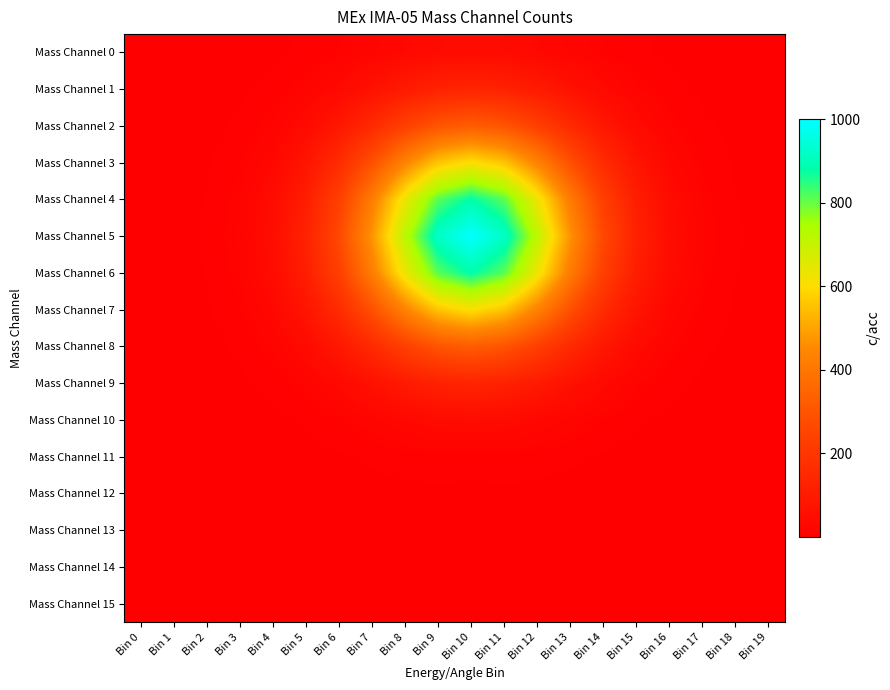

Reading left to right, list all the values displayed in this chart.

Mass Channel 0: Bin 0=0.0	Bin 1=0.1	Bin 2=0.2	Bin 3=0.7	Bin 4=2.2	Bin 5=5.5	Bin 6=11.6	Bin 7=20.8	Bin 8=31.5	Bin 9=40.4	Bin 10=43.9	Bin 11=40.4	Bin 12=31.5	Bin 13=20.8	Bin 14=11.6	Bin 15=5.5	Bin 16=2.2	Bin 17=0.7	Bin 18=0.2	Bin 19=0.1
Mass Channel 1: Bin 0=0.0	Bin 1=0.2	Bin 2=0.7	Bin 3=2.3	Bin 4=6.7	Bin 5=16.9	Bin 6=35.7	Bin 7=63.9	Bin 8=97.0	Bin 9=124.5	Bin 10=135.3	Bin 11=124.5	Bin 12=97.0	Bin 13=63.9	Bin 14=35.7	Bin 15=16.9	Bin 16=6.7	Bin 17=2.3	Bin 18=0.7	Bin 19=0.2
Mass Channel 2: Bin 0=0.1	Bin 1=0.4	Bin 2=1.6	Bin 3=5.5	Bin 4=16.2	Bin 5=40.4	Bin 6=85.6	Bin 7=153.4	Bin 8=232.6	Bin 9=298.7	Bin 10=324.7	Bin 11=298.7	Bin 12=232.6	Bin 13=153.4	Bin 14=85.6	Bin 15=40.4	Bin 16=16.2	Bin 17=5.5	Bin 18=1.6	Bin 19=0.4
Mass Channel 3: Bin 0=0.1	Bin 1=0.7	Bin 2=2.9	Bin 3=10.2	Bin 4=30.2	Bin 5=75.5	Bin 6=159.9	Bin 7=286.5	Bin 8=434.6	Bin 9=558.0	Bin 10=606.5	Bin 11=558.0	Bin 12=434.6	Bin 13=286.5	Bin 14=159.9	Bin 15=75.5	Bin 16=30.2	Bin 17=10.2	Bin 18=2.9	Bin 19=0.7
Mass Channel 4: Bin 0=0.2	Bin 1=1.0	Bin 2=4.3	Bin 3=14.9	Bin 4=43.9	Bin 5=109.9	Bin 6=232.6	Bin 7=416.9	Bin 8=632.3	Bin 9=811.9	Bin 10=882.5	Bin 11=811.9	Bin 12=632.3	Bin 13=416.9	Bin 14=232.6	Bin 15=109.9	Bin 16=43.9	Bin 17=14.9	Bin 18=4.3	Bin 19=1.0
Mass Channel 5: Bin 0=0.2	Bin 1=1.2	Bin 2=4.8	Bin 3=16.9	Bin 4=49.8	Bin 5=124.5	Bin 6=263.6	Bin 7=472.4	Bin 8=716.5	Bin 9=920.0	Bin 10=1000.0	Bin 11=920.0	Bin 12=716.5	Bin 13=472.4	Bin 14=263.6	Bin 15=124.5	Bin 16=49.8	Bin 17=16.9	Bin 18=4.8	Bin 19=1.2
Mass Channel 6: Bin 0=0.2	Bin 1=1.0	Bin 2=4.3	Bin 3=14.9	Bin 4=43.9	Bin 5=109.9	Bin 6=232.6	Bin 7=416.9	Bin 8=632.3	Bin 9=811.9	Bin 10=882.5	Bin 11=811.9	Bin 12=632.3	Bin 13=416.9	Bin 14=232.6	Bin 15=109.9	Bin 16=43.9	Bin 17=14.9	Bin 18=4.3	Bin 19=1.0
Mass Channel 7: Bin 0=0.1	Bin 1=0.7	Bin 2=2.9	Bin 3=10.2	Bin 4=30.2	Bin 5=75.5	Bin 6=159.9	Bin 7=286.5	Bin 8=434.6	Bin 9=558.0	Bin 10=606.5	Bin 11=558.0	Bin 12=434.6	Bin 13=286.5	Bin 14=159.9	Bin 15=75.5	Bin 16=30.2	Bin 17=10.2	Bin 18=2.9	Bin 19=0.7
Mass Channel 8: Bin 0=0.1	Bin 1=0.4	Bin 2=1.6	Bin 3=5.5	Bin 4=16.2	Bin 5=40.4	Bin 6=85.6	Bin 7=153.4	Bin 8=232.6	Bin 9=298.7	Bin 10=324.7	Bin 11=298.7	Bin 12=232.6	Bin 13=153.4	Bin 14=85.6	Bin 15=40.4	Bin 16=16.2	Bin 17=5.5	Bin 18=1.6	Bin 19=0.4
Mass Channel 9: Bin 0=0.0	Bin 1=0.2	Bin 2=0.7	Bin 3=2.3	Bin 4=6.7	Bin 5=16.9	Bin 6=35.7	Bin 7=63.9	Bin 8=97.0	Bin 9=124.5	Bin 10=135.3	Bin 11=124.5	Bin 12=97.0	Bin 13=63.9	Bin 14=35.7	Bin 15=16.9	Bin 16=6.7	Bin 17=2.3	Bin 18=0.7	Bin 19=0.2
Mass Channel 10: Bin 0=0.0	Bin 1=0.1	Bin 2=0.2	Bin 3=0.7	Bin 4=2.2	Bin 5=5.5	Bin 6=11.6	Bin 7=20.8	Bin 8=31.5	Bin 9=40.4	Bin 10=43.9	Bin 11=40.4	Bin 12=31.5	Bin 13=20.8	Bin 14=11.6	Bin 15=5.5	Bin 16=2.2	Bin 17=0.7	Bin 18=0.2	Bin 19=0.1
Mass Channel 11: Bin 0=0.0	Bin 1=0.0	Bin 2=0.1	Bin 3=0.2	Bin 4=0.6	Bin 5=1.4	Bin 6=2.9	Bin 7=5.2	Bin 8=8.0	Bin 9=10.2	Bin 10=11.1	Bin 11=10.2	Bin 12=8.0	Bin 13=5.2	Bin 14=2.9	Bin 15=1.4	Bin 16=0.6	Bin 17=0.2	Bin 18=0.1	Bin 19=0.0
Mass Channel 12: Bin 0=0.0	Bin 1=0.0	Bin 2=0.0	Bin 3=0.0	Bin 4=0.1	Bin 5=0.3	Bin 6=0.6	Bin 7=1.0	Bin 8=1.6	Bin 9=2.0	Bin 10=2.2	Bin 11=2.0	Bin 12=1.6	Bin 13=1.0	Bin 14=0.6	Bin 15=0.3	Bin 16=0.1	Bin 17=0.0	Bin 18=0.0	Bin 19=0.0
Mass Channel 13: Bin 0=0.0	Bin 1=0.0	Bin 2=0.0	Bin 3=0.0	Bin 4=0.0	Bin 5=0.0	Bin 6=0.1	Bin 7=0.2	Bin 8=0.2	Bin 9=0.3	Bin 10=0.3	Bin 11=0.3	Bin 12=0.2	Bin 13=0.2	Bin 14=0.1	Bin 15=0.0	Bin 16=0.0	Bin 17=0.0	Bin 18=0.0	Bin 19=0.0
Mass Channel 14: Bin 0=0.0	Bin 1=0.0	Bin 2=0.0	Bin 3=0.0	Bin 4=0.0	Bin 5=0.0	Bin 6=0.0	Bin 7=0.0	Bin 8=0.0	Bin 9=0.0	Bin 10=0.0	Bin 11=0.0	Bin 12=0.0	Bin 13=0.0	Bin 14=0.0	Bin 15=0.0	Bin 16=0.0	Bin 17=0.0	Bin 18=0.0	Bin 19=0.0
Mass Channel 15: Bin 0=0.0	Bin 1=0.0	Bin 2=0.0	Bin 3=0.0	Bin 4=0.0	Bin 5=0.0	Bin 6=0.0	Bin 7=0.0	Bin 8=0.0	Bin 9=0.0	Bin 10=0.0	Bin 11=0.0	Bin 12=0.0	Bin 13=0.0	Bin 14=0.0	Bin 15=0.0	Bin 16=0.0	Bin 17=0.0	Bin 18=0.0	Bin 19=0.0